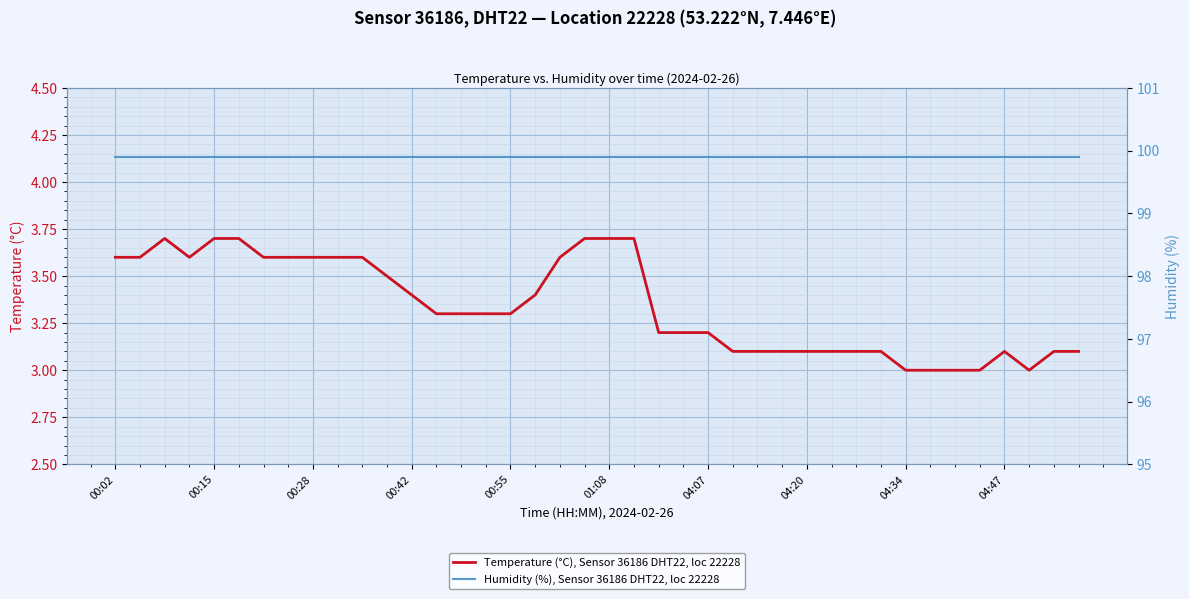

Rank the series by their maximum value, from highest to lowest.

Humidity (%), Sensor 36186 DHT22, loc 22228, Temperature (°C), Sensor 36186 DHT22, loc 22228